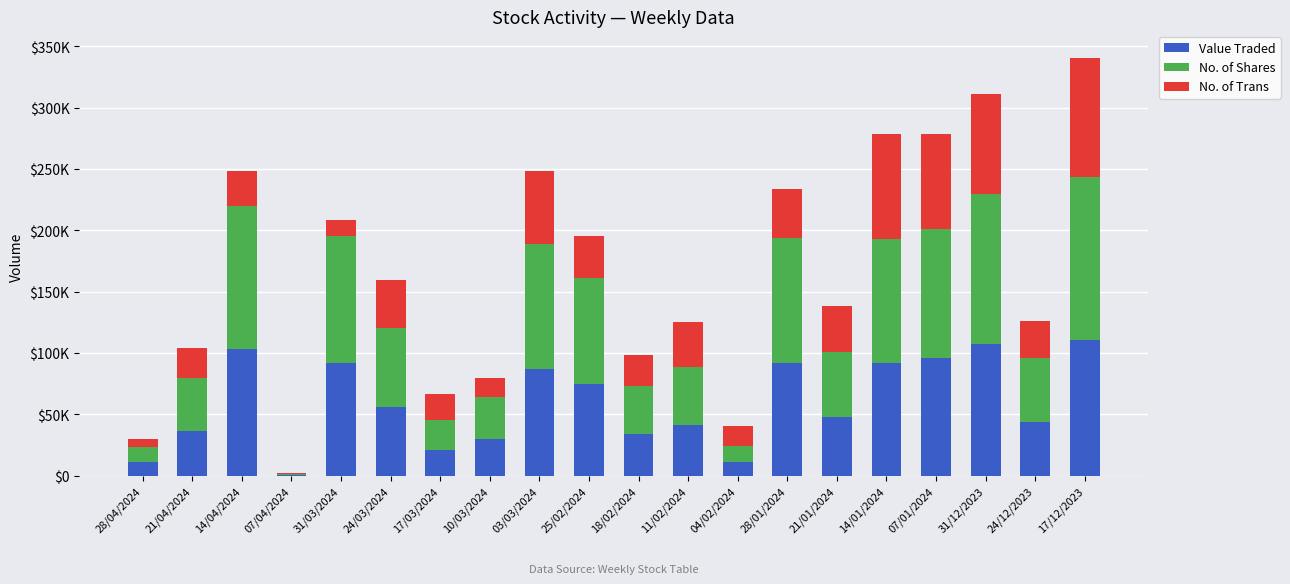

Does the chart contain stacked bars?

Yes